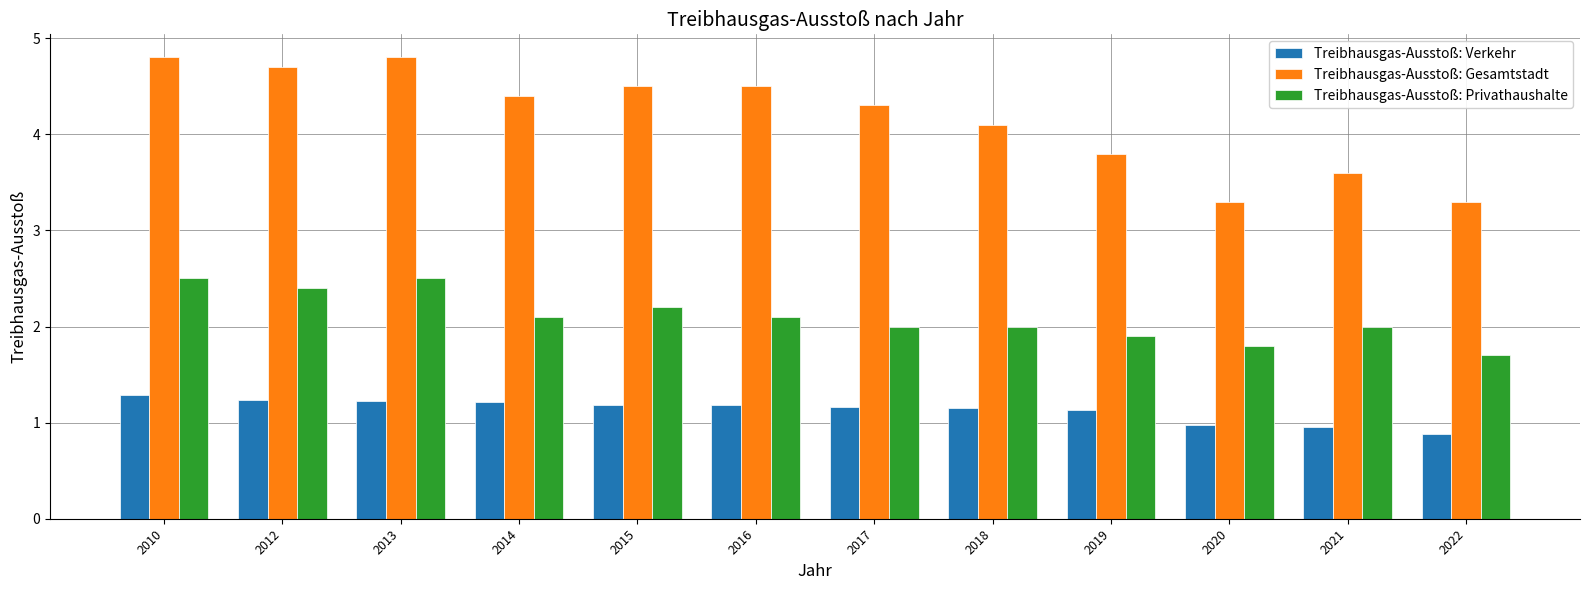

Is the value of Treibhausgas-Ausstoß: Verkehr at 2014 greater than the value of Treibhausgas-Ausstoß: Gesamtstadt at 2016?

No